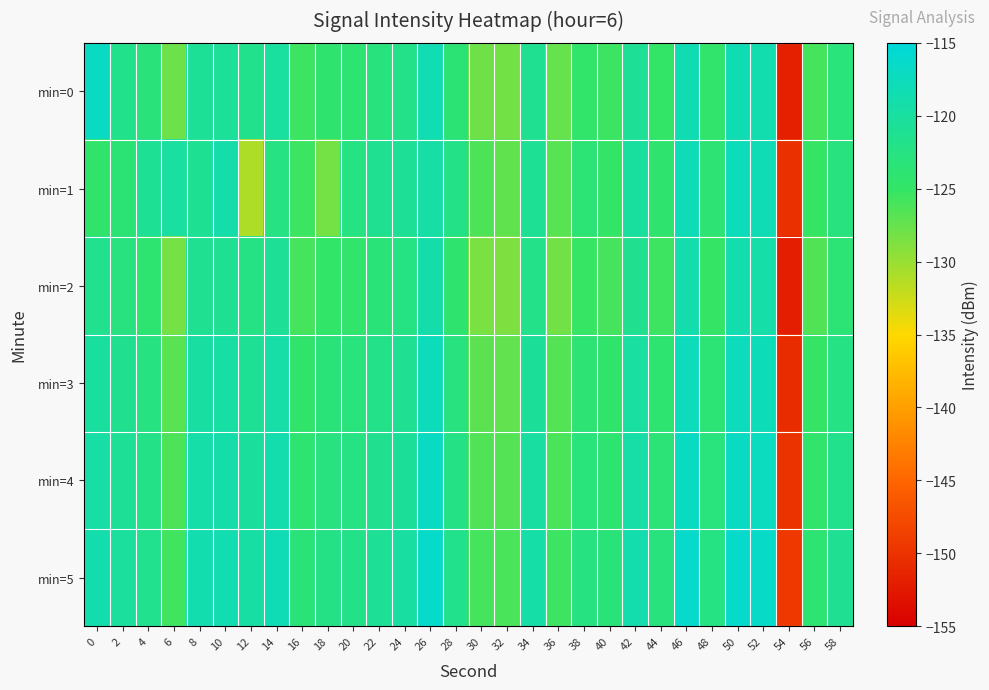

Which has a higher value, 8 or 14?

14